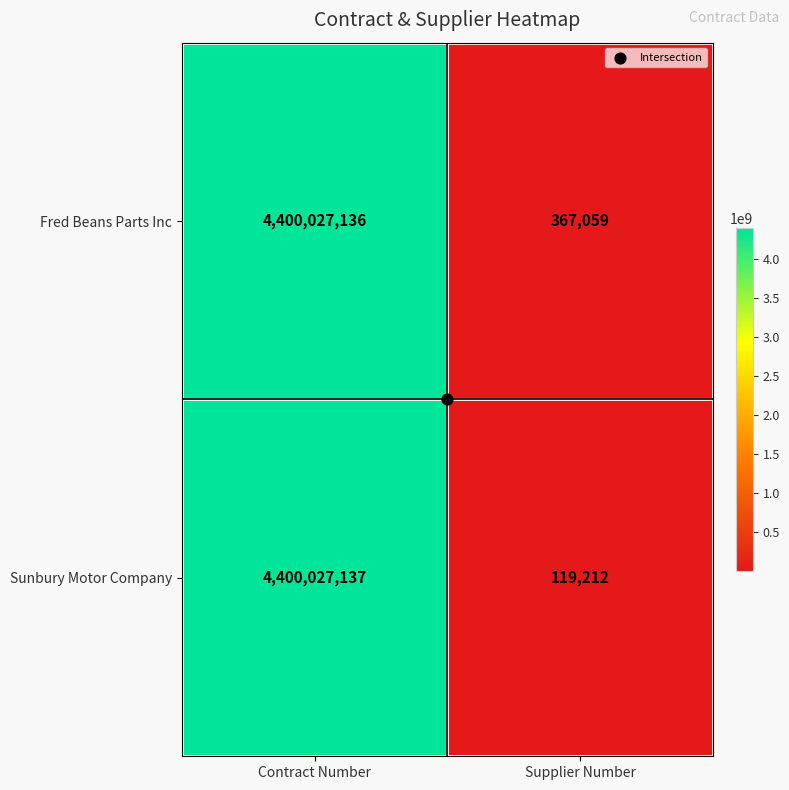

How many distinct data groups are displayed?

2